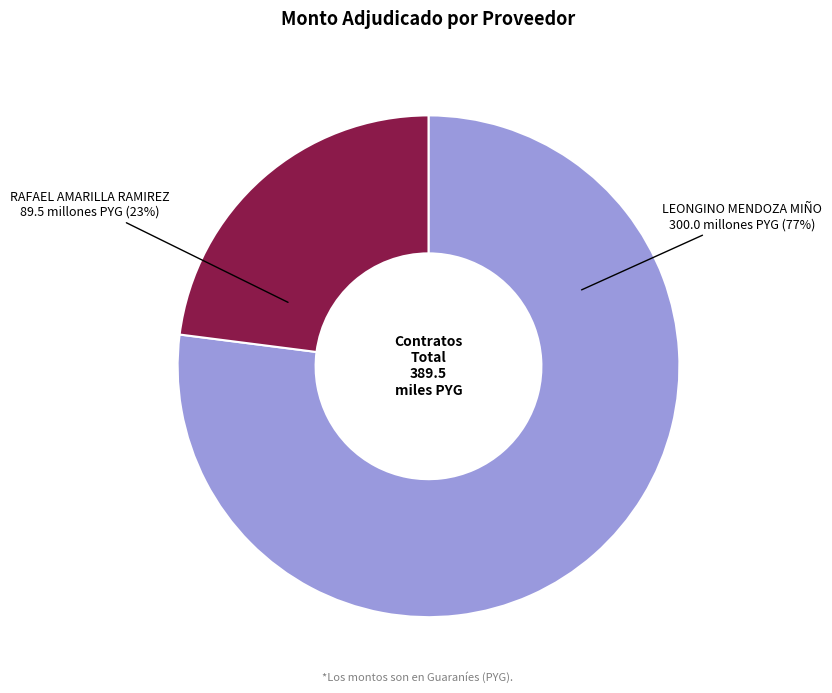

Which slice is the largest?

LEONGINO MENDOZA MIÑO